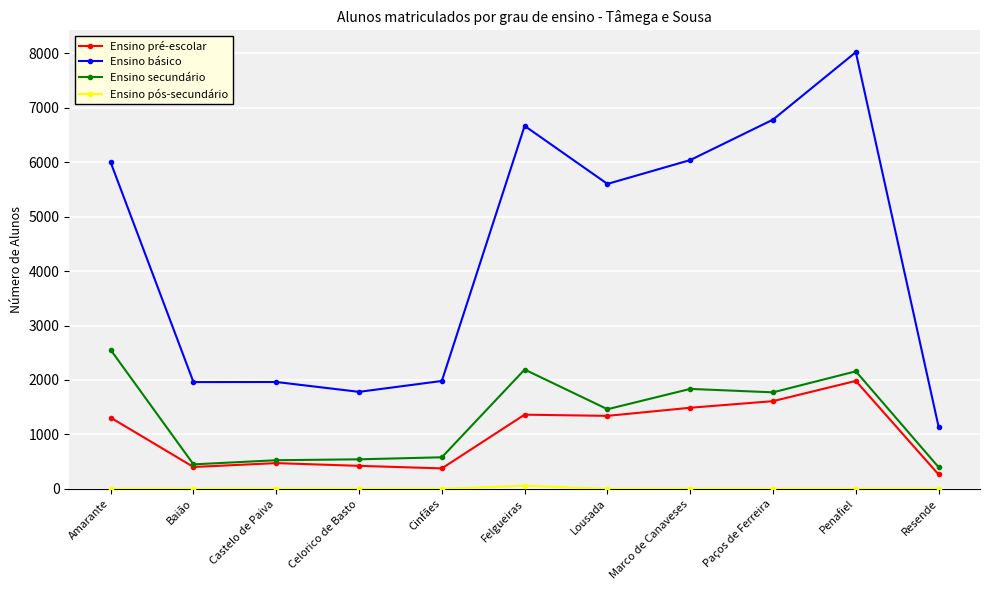

How many lines are shown in the chart?

4